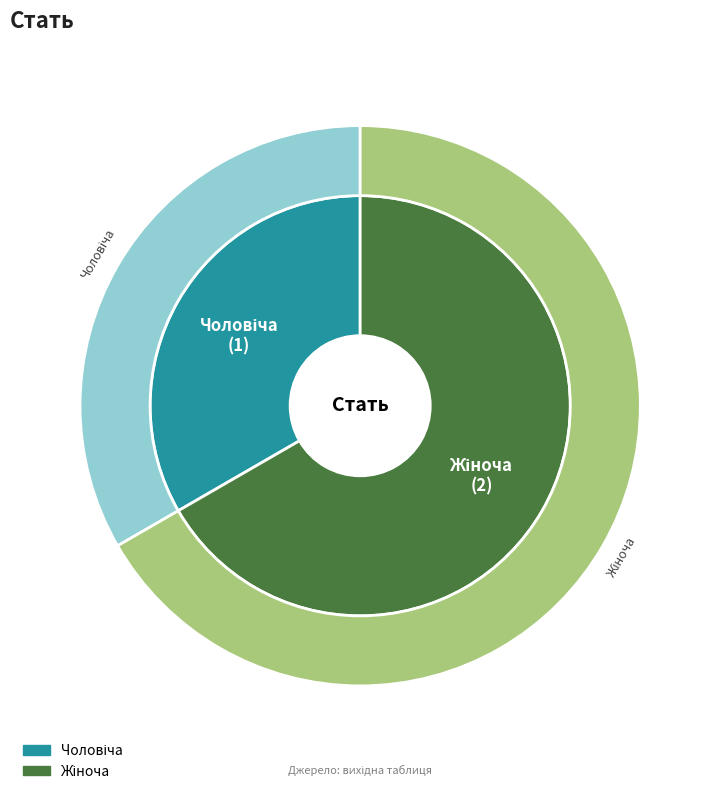

What is the change in value from Чоловіча to Жіноча?

+1